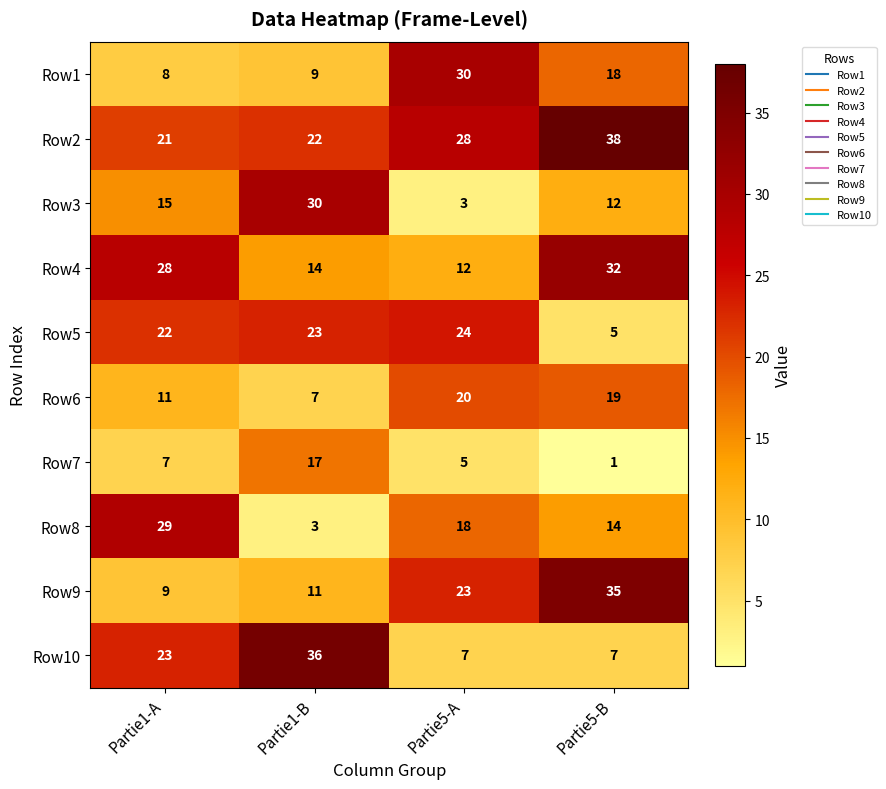

What is the difference between the second highest and second lowest values in the Row2 series?

6